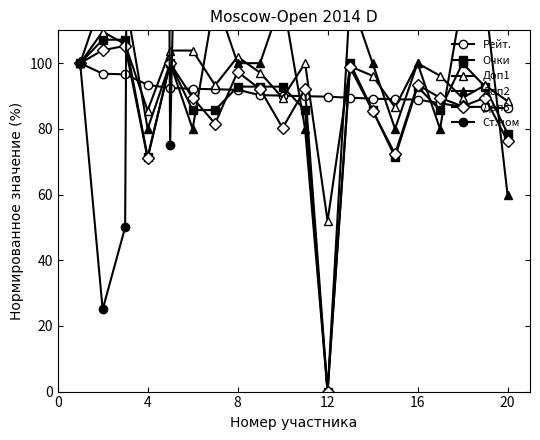

How many intersections are there between Доп1 and Ст.ном?

3